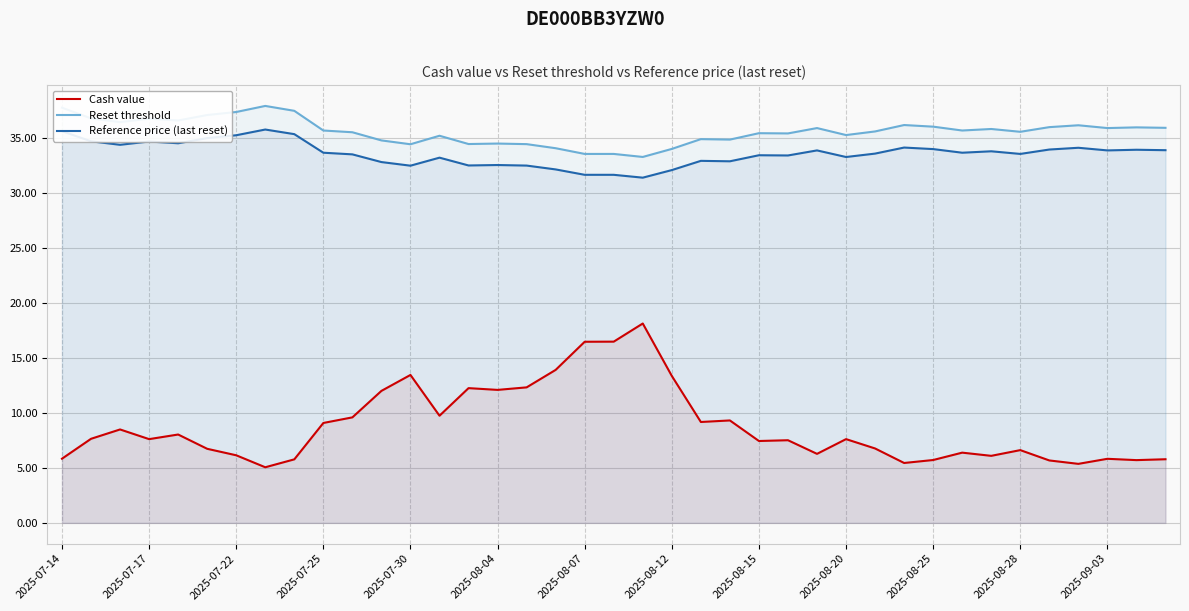

True or false: Reset threshold has a value of 37.4 at 2025-07-22.

True